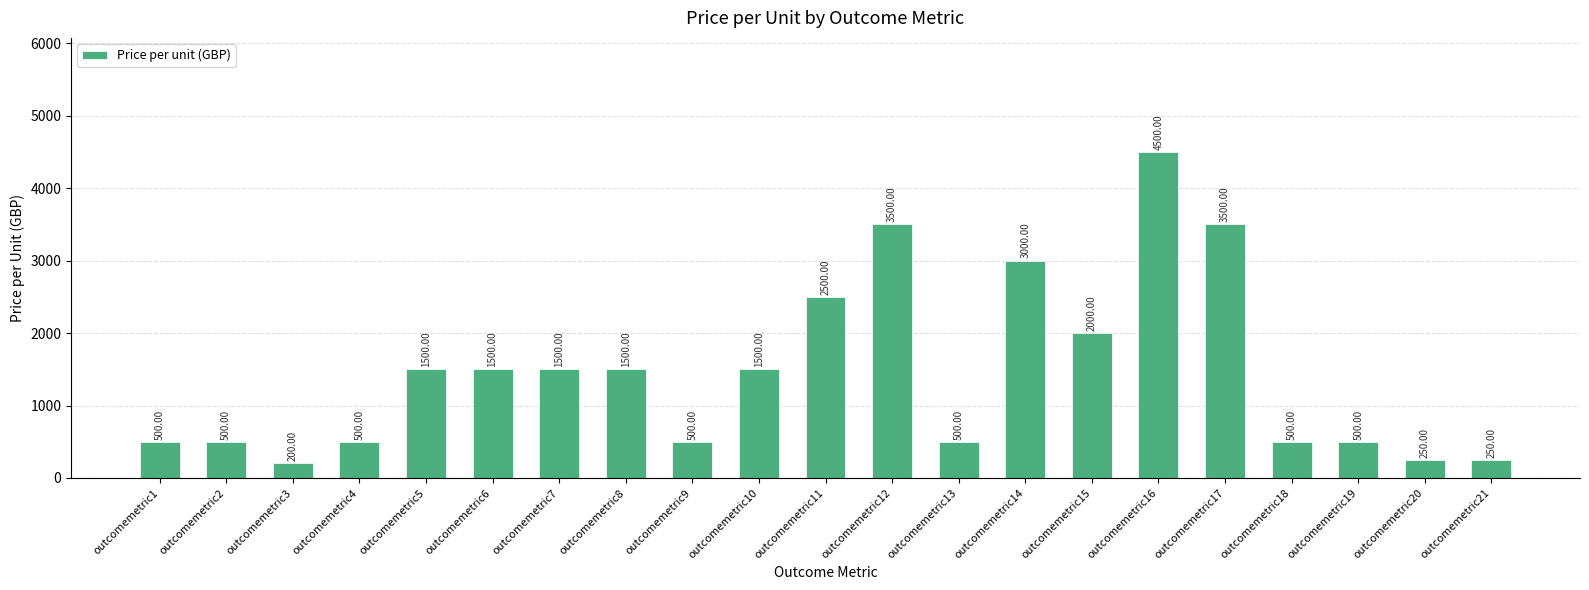

Reading right to left, what are all the values shown in this chart?

250	250	500	500	3500	4500	2000	3000	500	3500	2500	1500	500	1500	1500	1500	1500	500	200	500	500